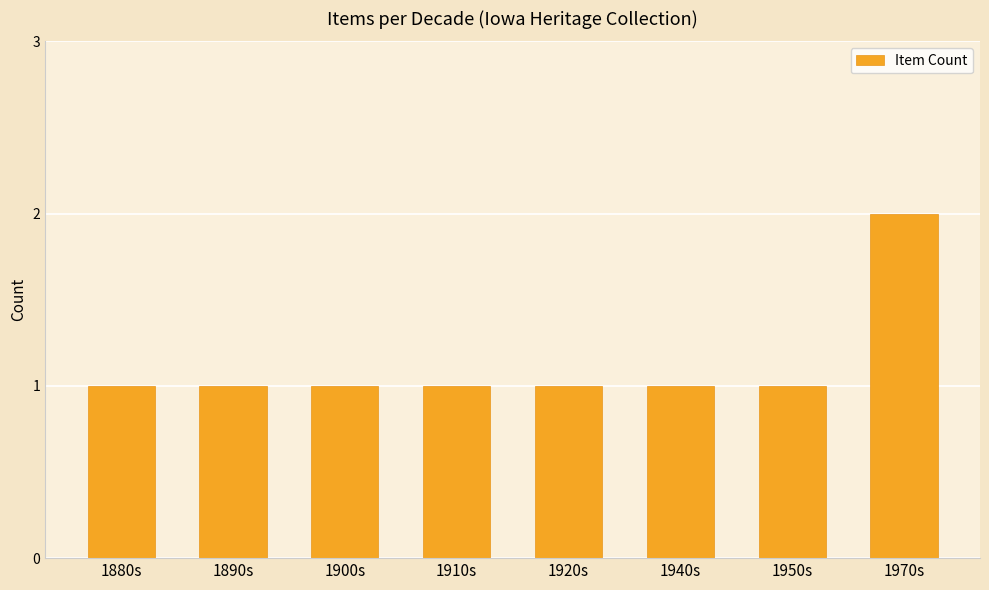

What is the change in value from 1950s to 1970s?

+1